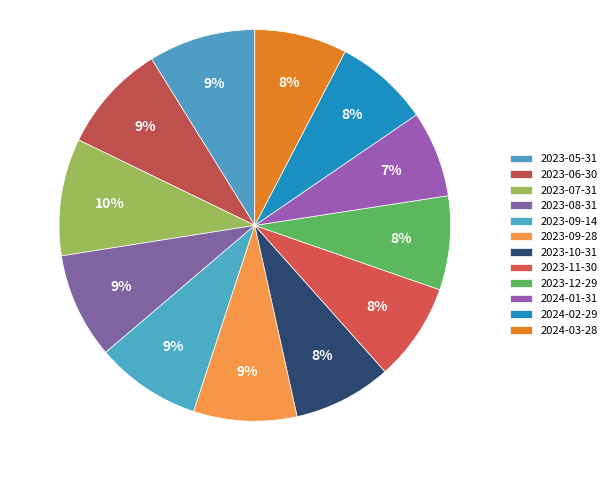

What is the ratio of the value at 2024-03-28 to the value at 2023-08-31?

0.9